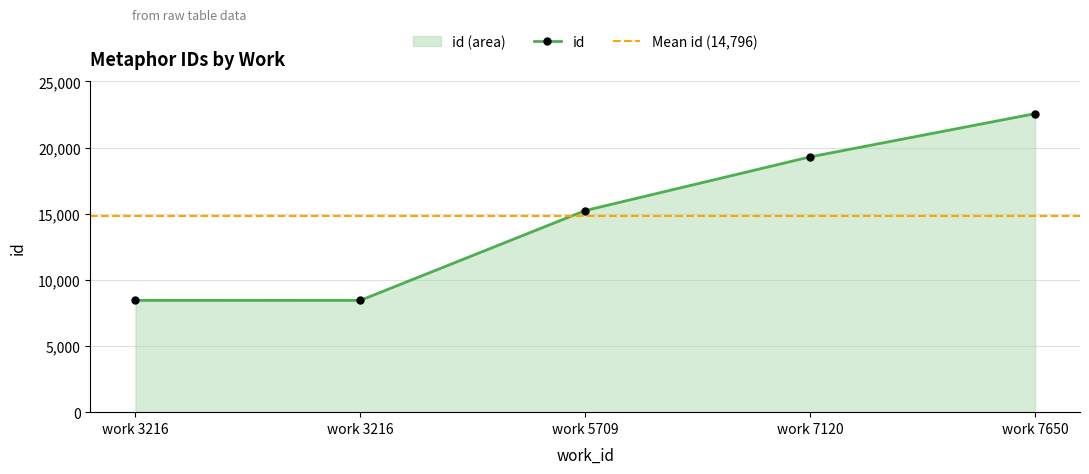

Rank the categories by value from highest to lowest.

work 7650, work 7120, work 5709, work 3216, work 3216